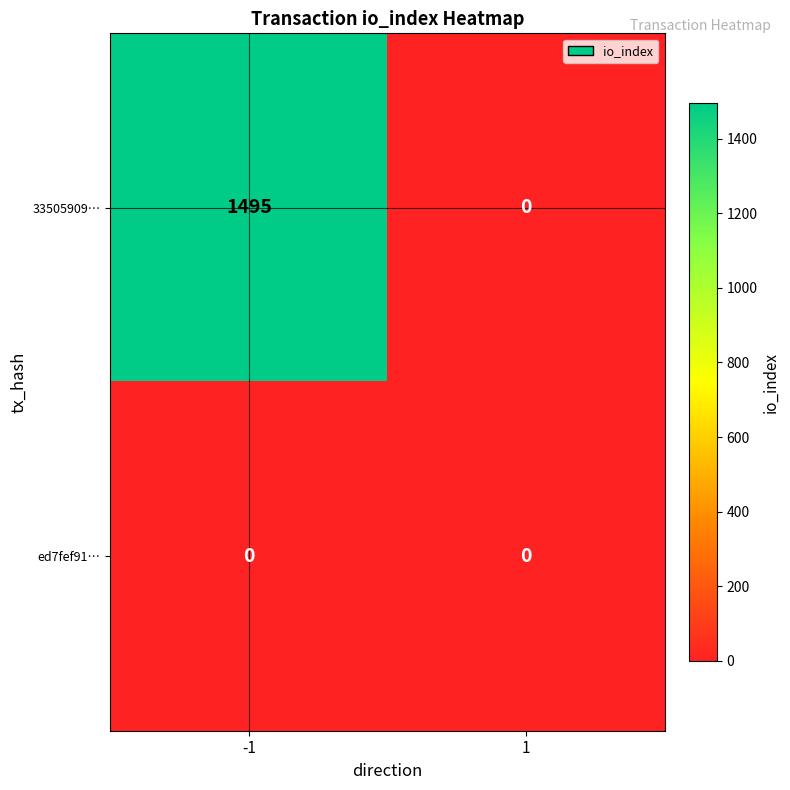

At -1, list the series in order from smallest to largest.

ed7fef91…, 33505909…